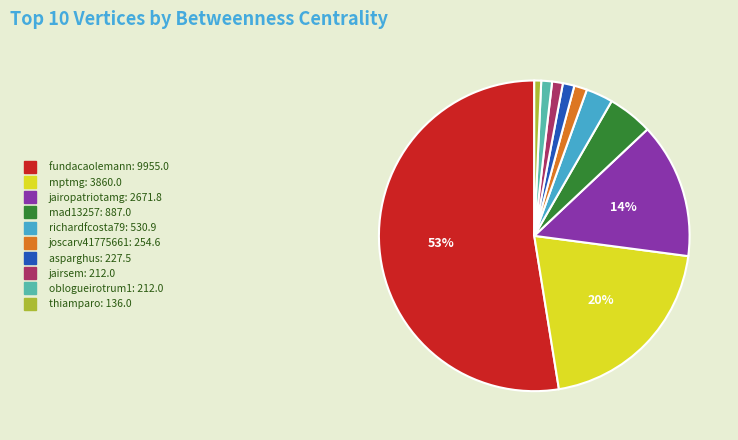

What percentage is the jairsem slice, to the nearest percent?

1%